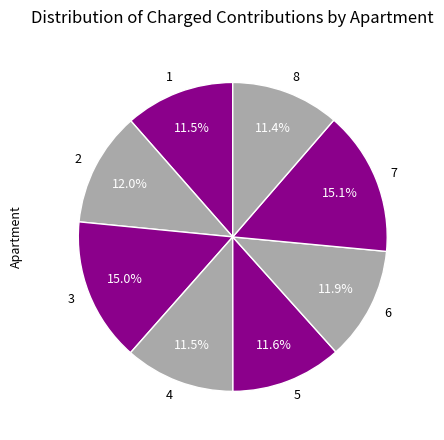

Does 5 account for over 50% of the chart?

No